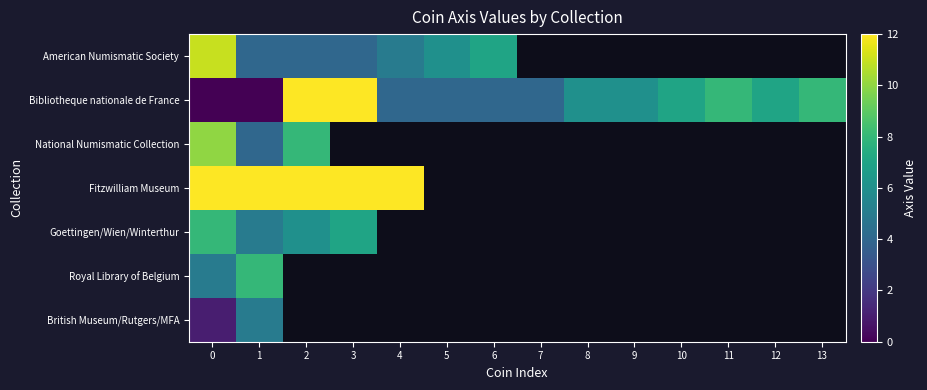

How many positive values does the American Numismatic Society series have?

7